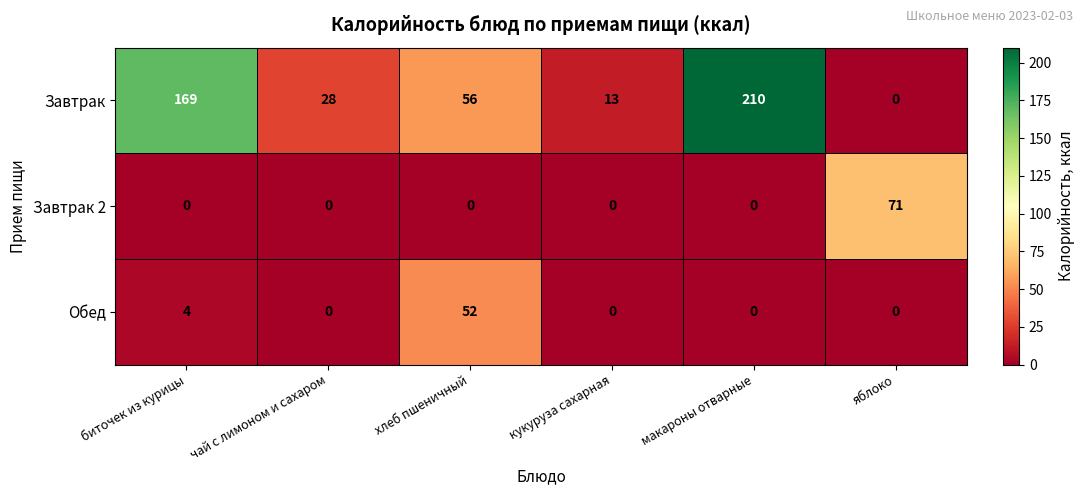

Between кукуруза сахарная and макароны отварные, which series saw the biggest shift?

Завтрак